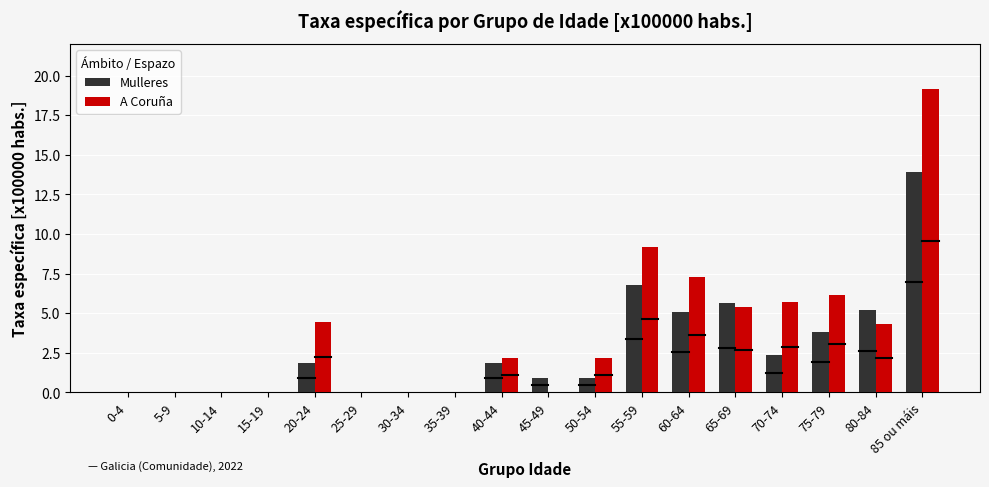

What is the sum of the A Coruña values at 75-79 and 50-54?

8.3